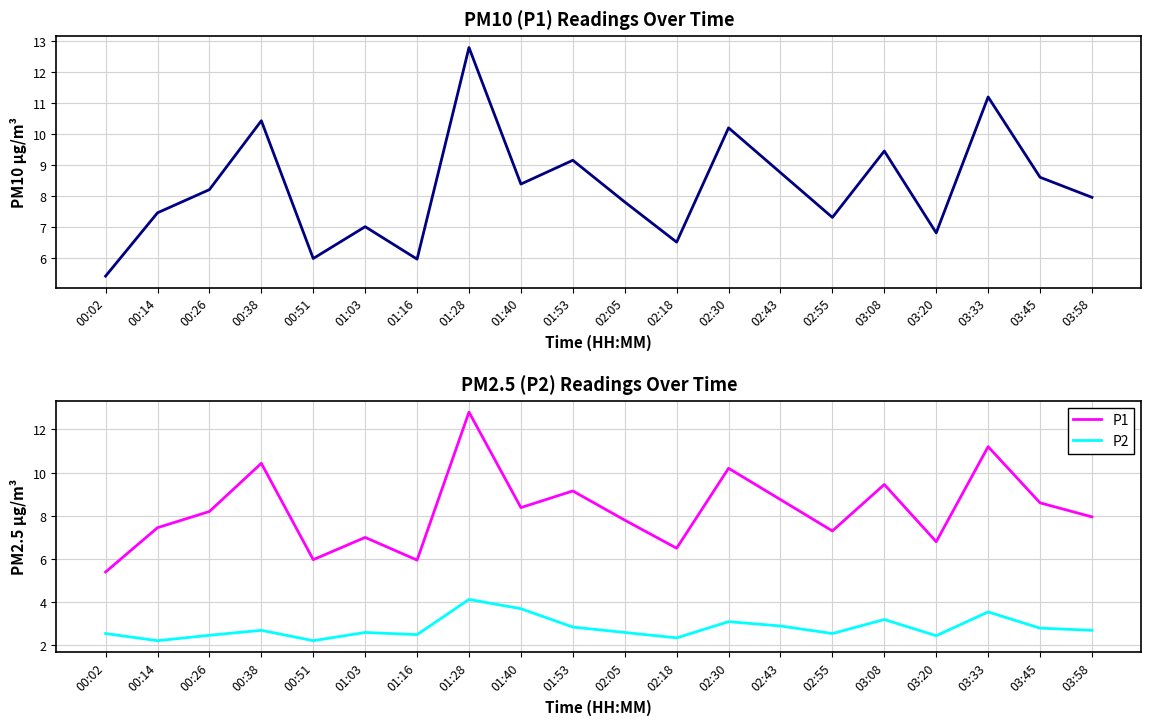

What is the difference between the P2 values at 02:05 and 02:18?

0.2